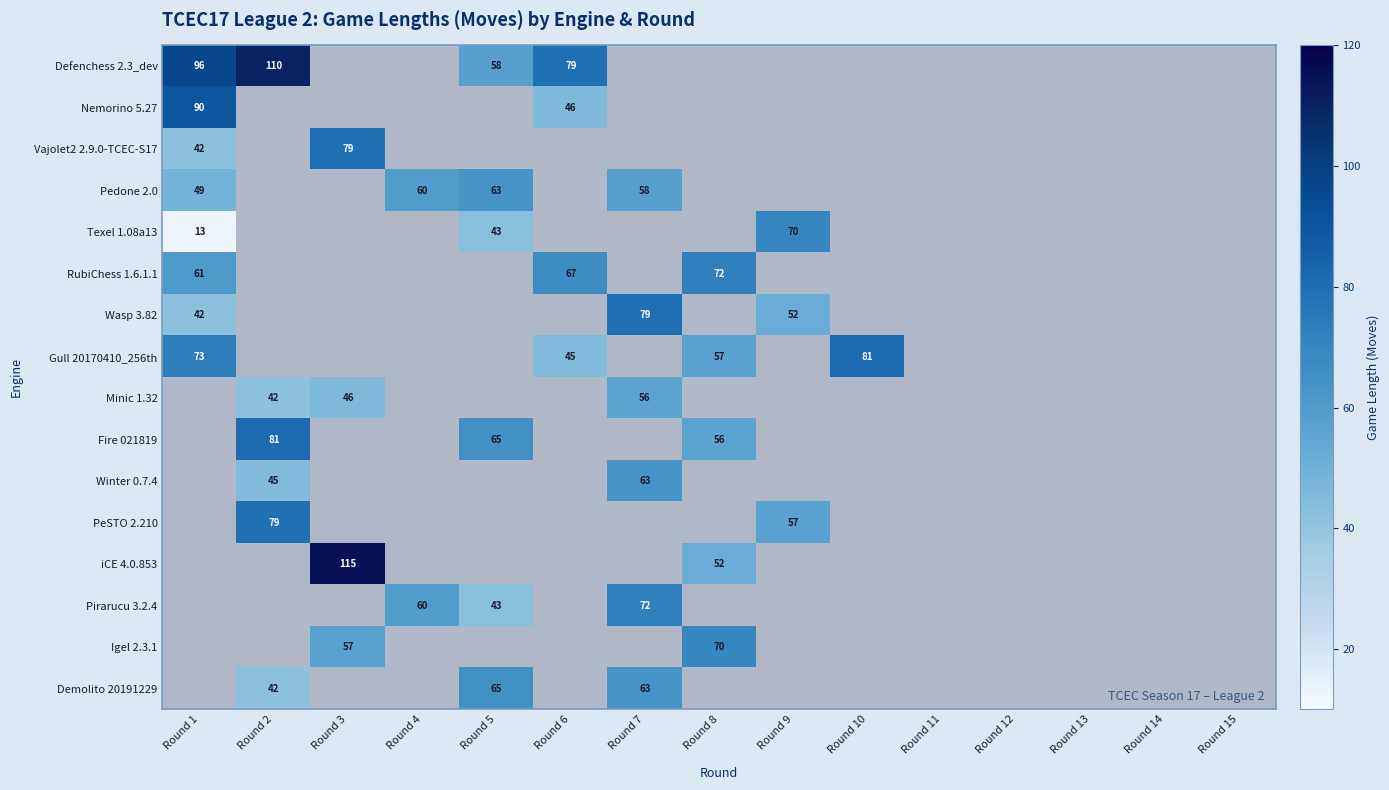

The value of Wasp 3.82 at Round 1 is 57. True or false?

False